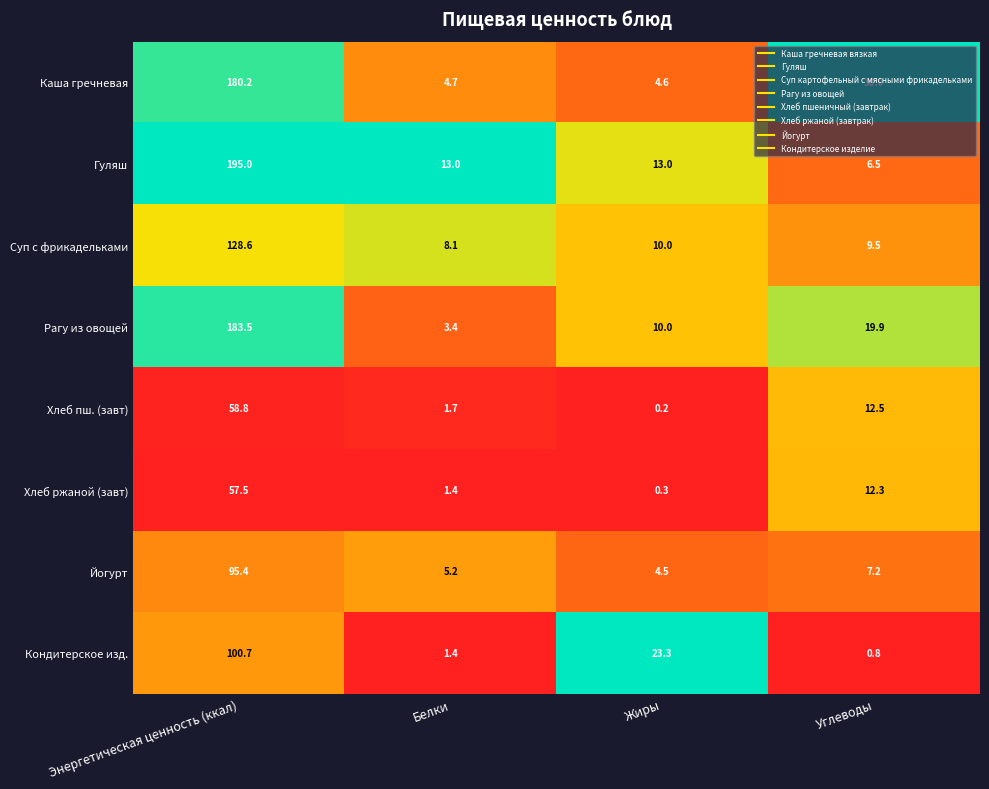

List the series in order of their peak value, highest first.

Гуляш, Рагу из овощей, Каша гречневая, Суп с фрикадельками, Кондитерское изд., Йогурт, Хлеб пш. (завт), Хлеб ржаной (завт)